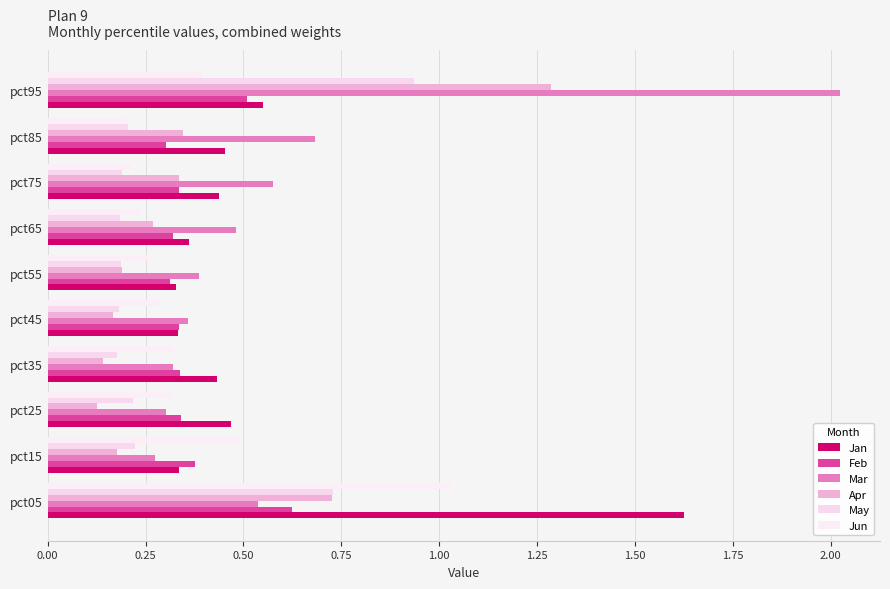

How many data points does each series have?

10